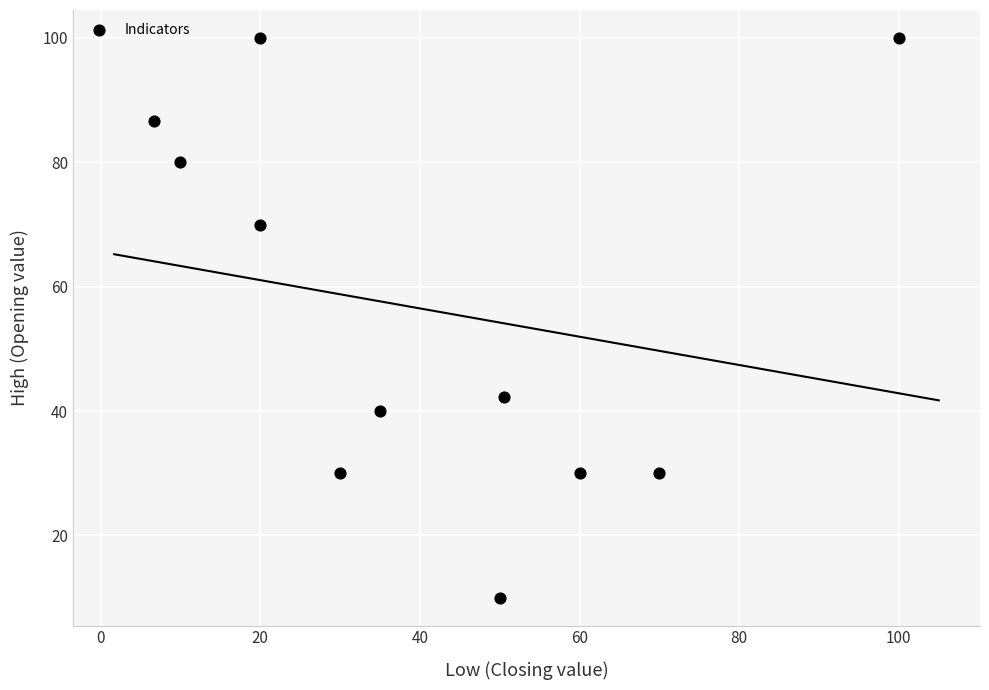

What Y value in the scatter plot is closest to 55?

42.2